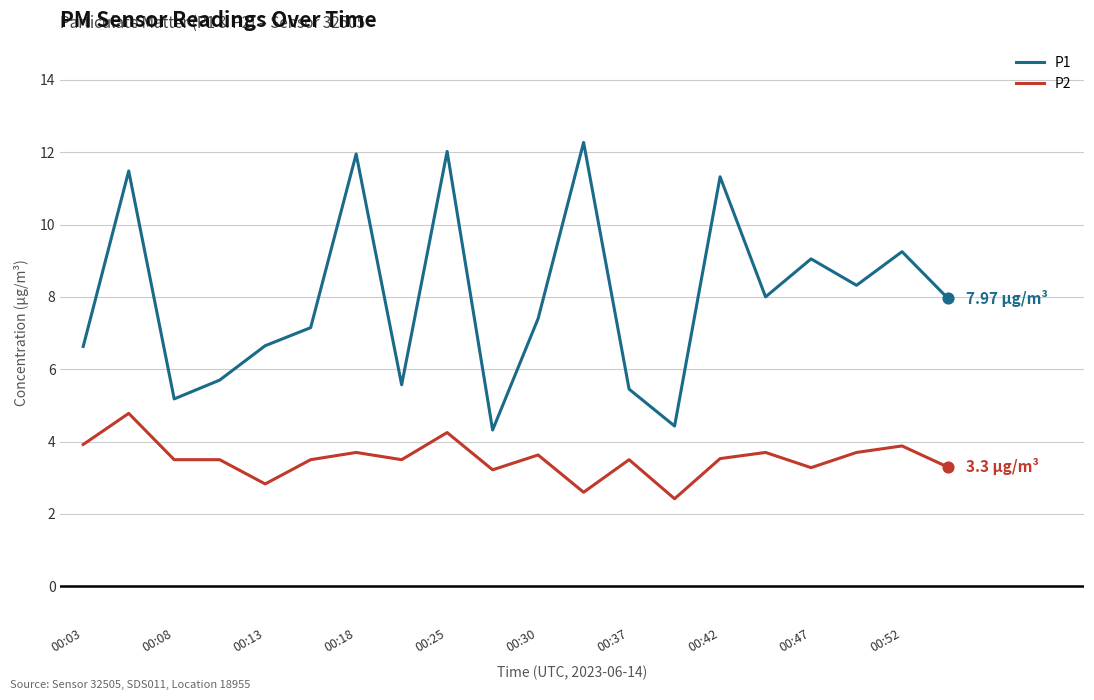

Which series has the widest spread of values?

P1